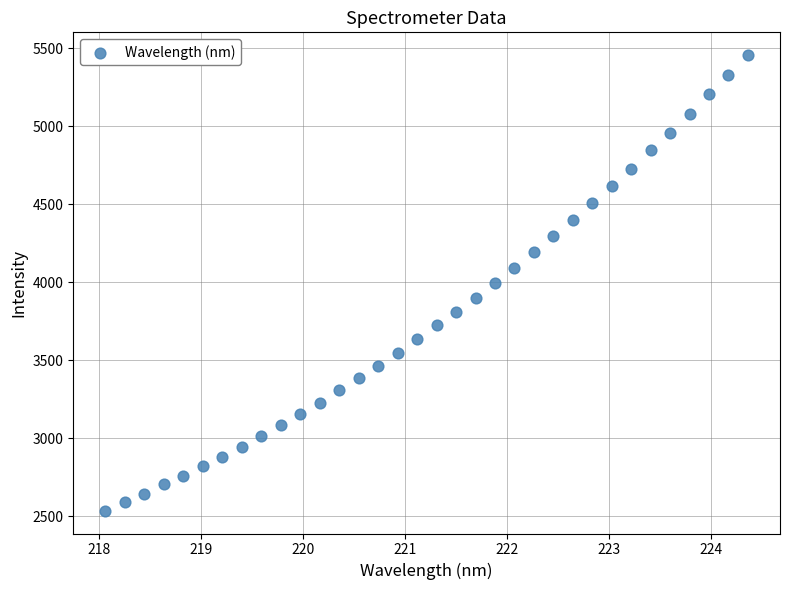

What is the range of Y values (max minus min)?

2920.1